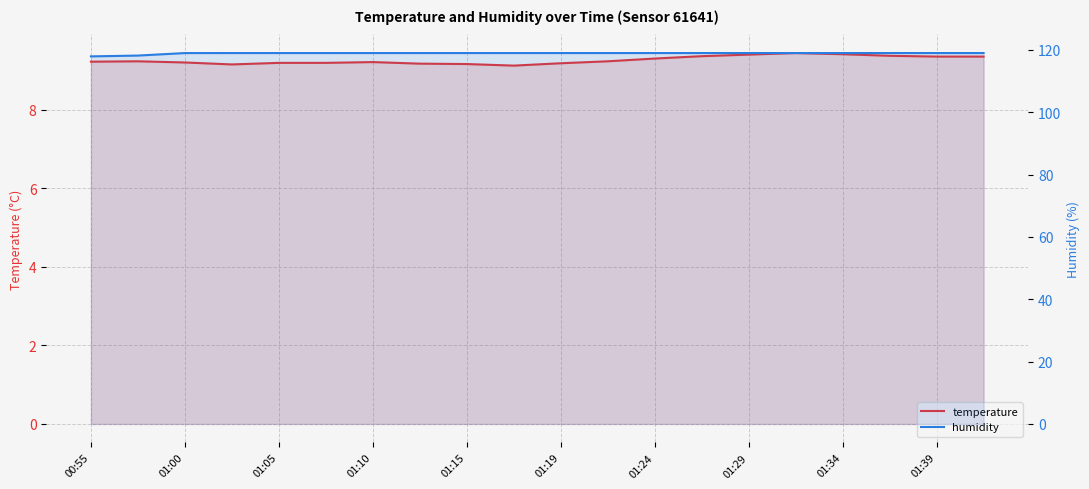

What is the sum of the temperature values at 12 and 15?

18.7